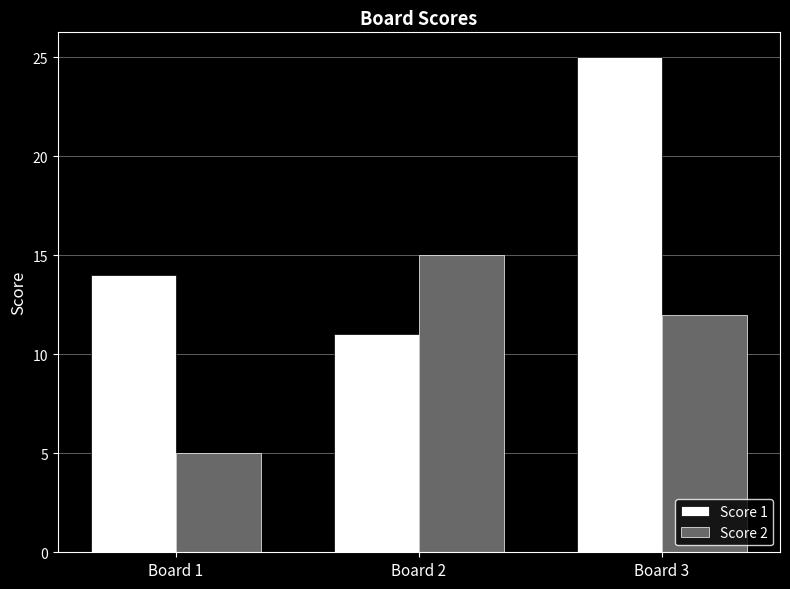

What is the lowest value of the Score 2 series?

5